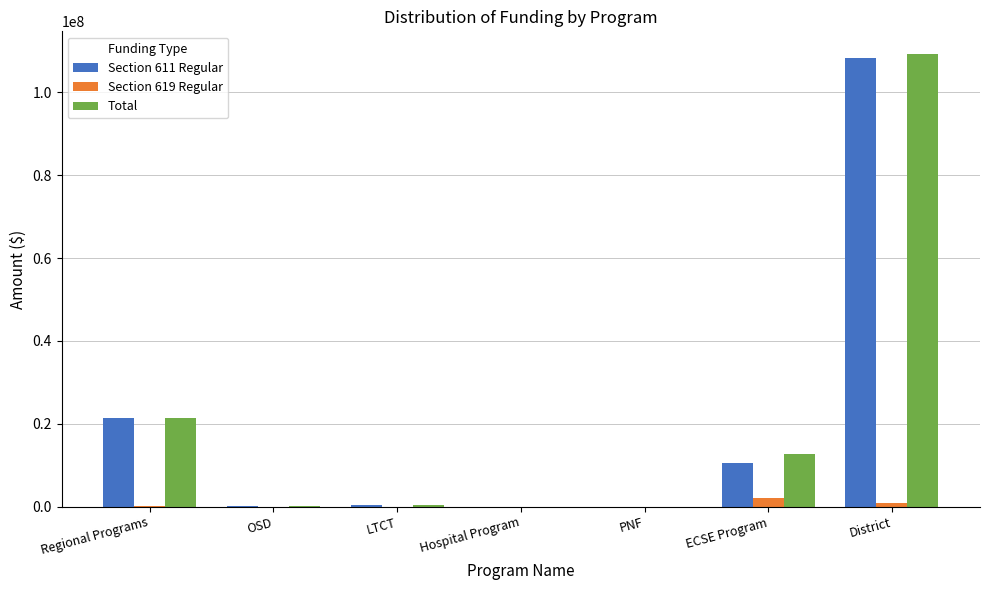

How many groups of bars are there?

7